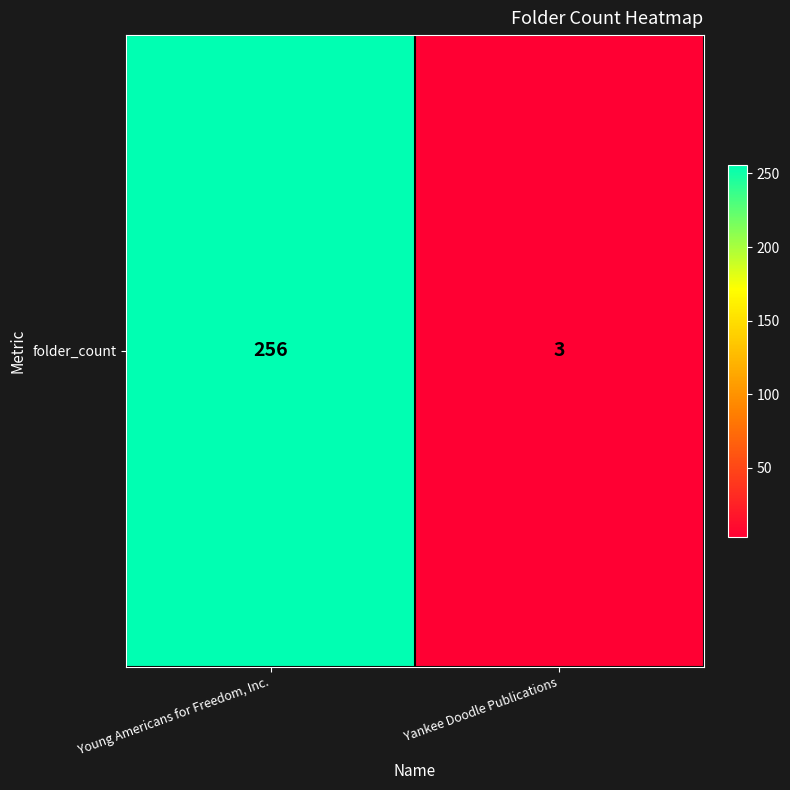

How many data points are less than 256?

1